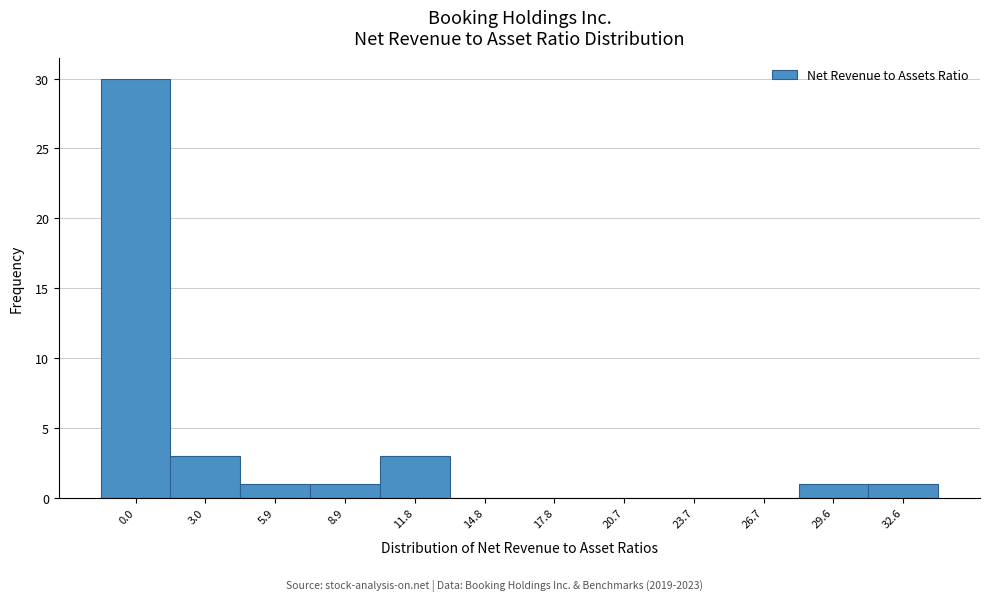

Reading right to left, what are all the values shown in this chart?

32.6=1	29.6=1	26.7=0	23.7=0	20.7=0	17.8=0	14.8=0	11.8=3	8.9=1	5.9=1	3.0=3	0.0=30